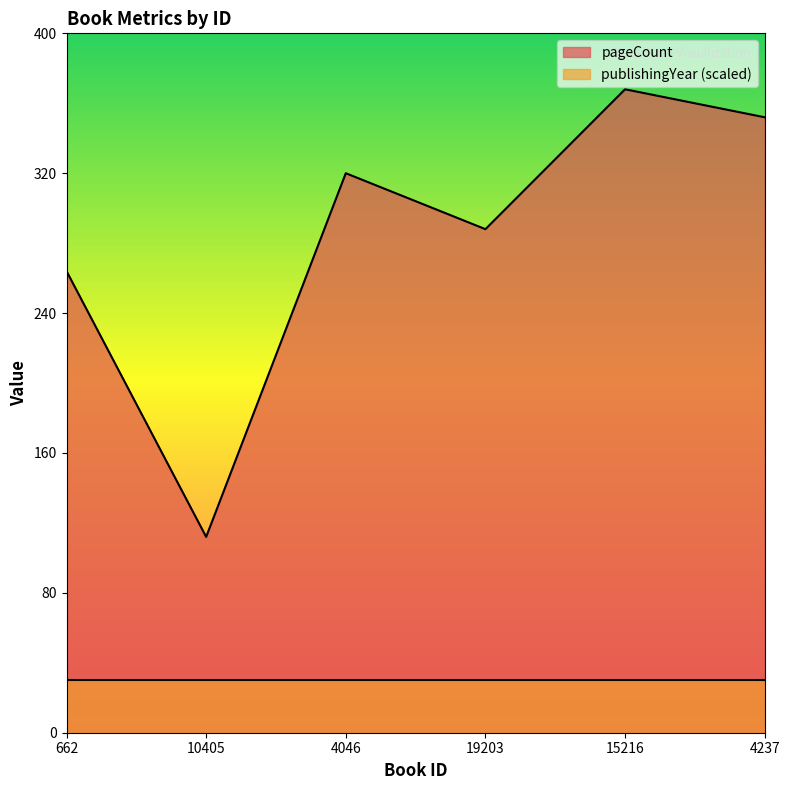

The chart shows a value of 320 at 4046. True or false?

True